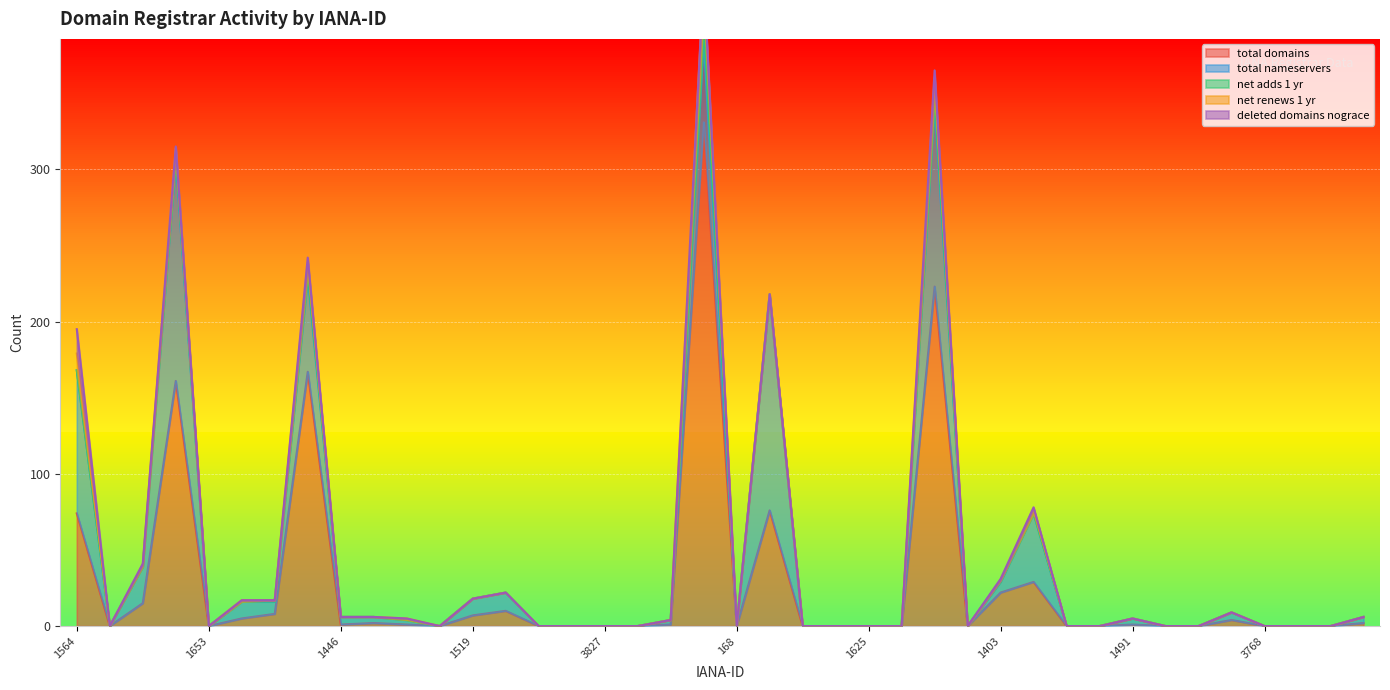

At which category is the sum across all series the highest?

141